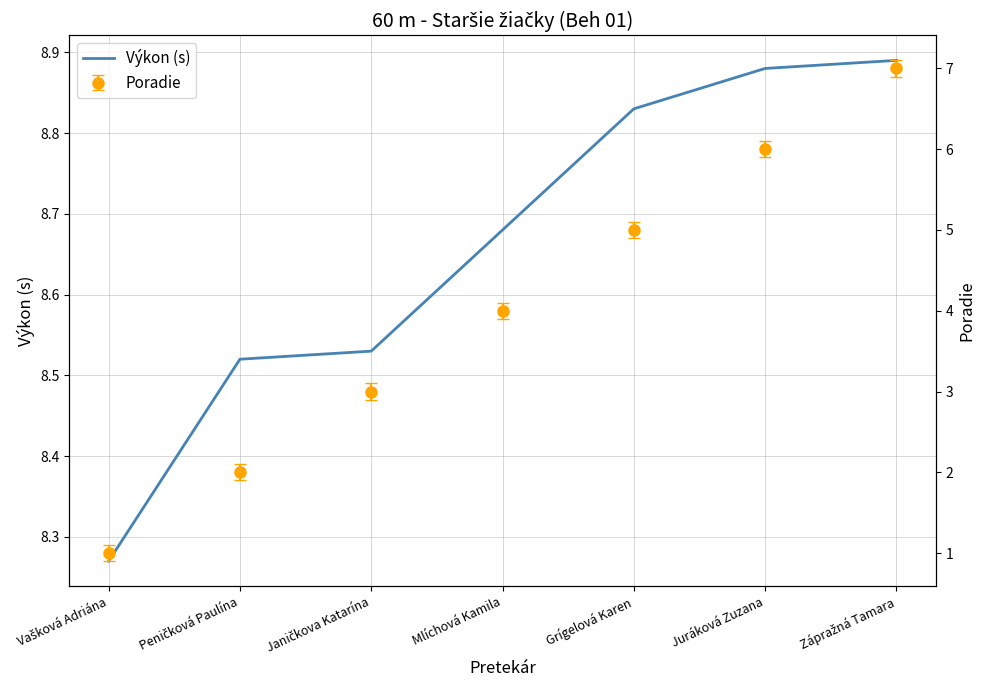

Reading right to left, extract all data points from this chart.

Zápražná Tamara=8.9	Juráková Zuzana=8.9	Grígelová Karen=8.8	Mlíchová Kamila=8.7	Janičkova Katarína=8.5	Peničková Paulína=8.5	Vašková Adriána=8.3